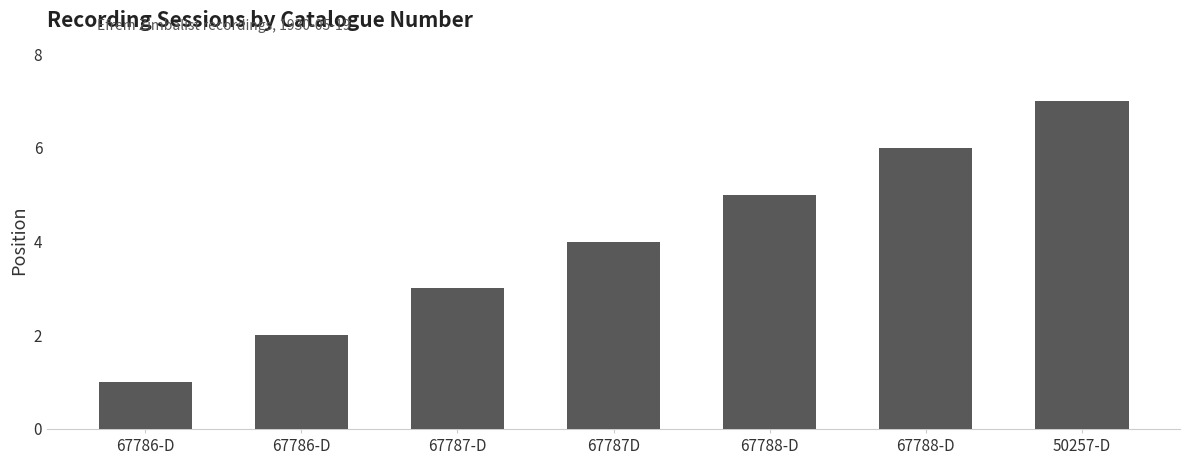

Are the bars horizontal?

No